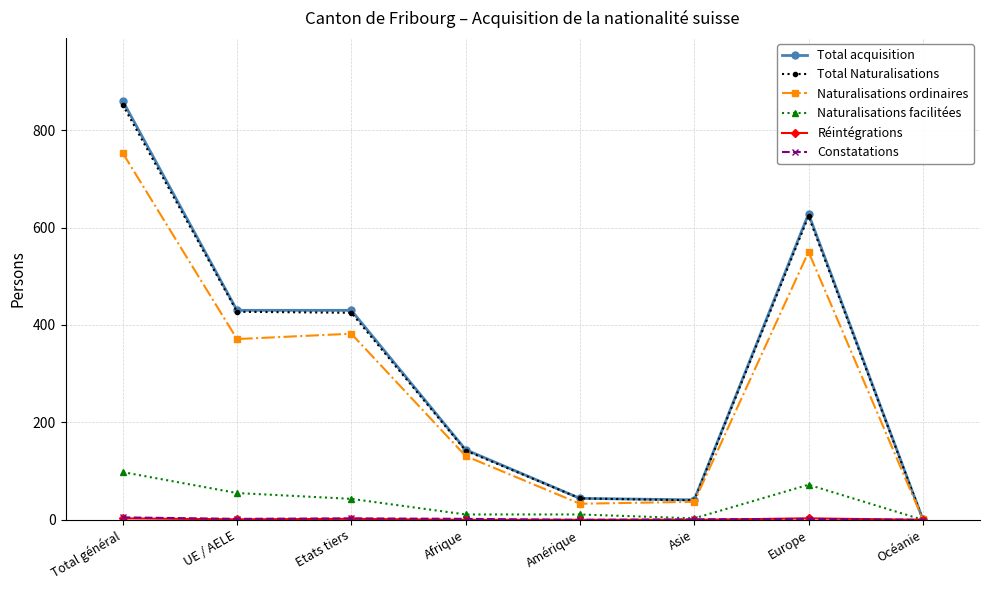

What is the greatest value displayed?

860